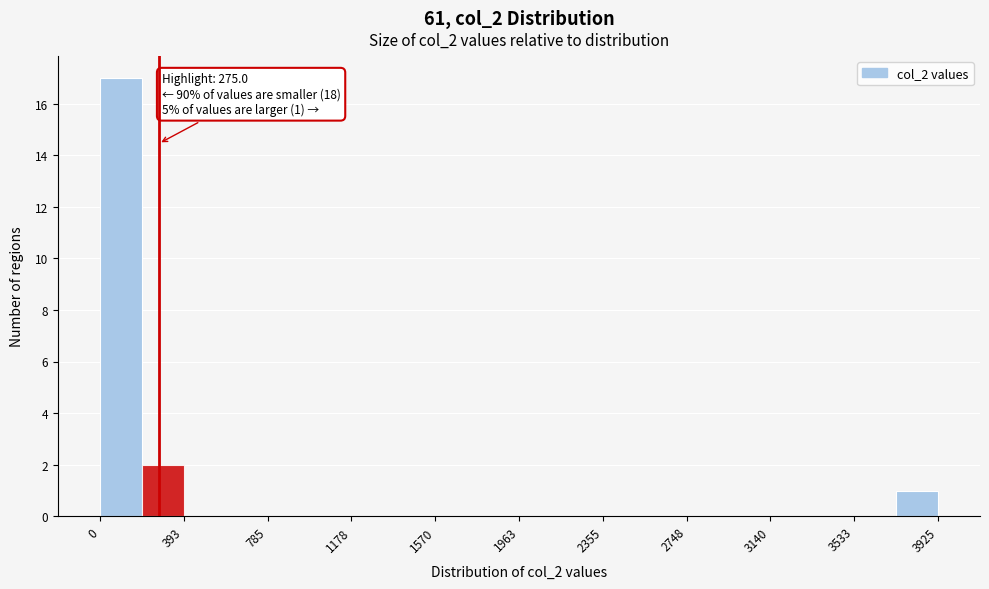

Read against the x-axis, roughly where is the centre of the tallest bar?

100